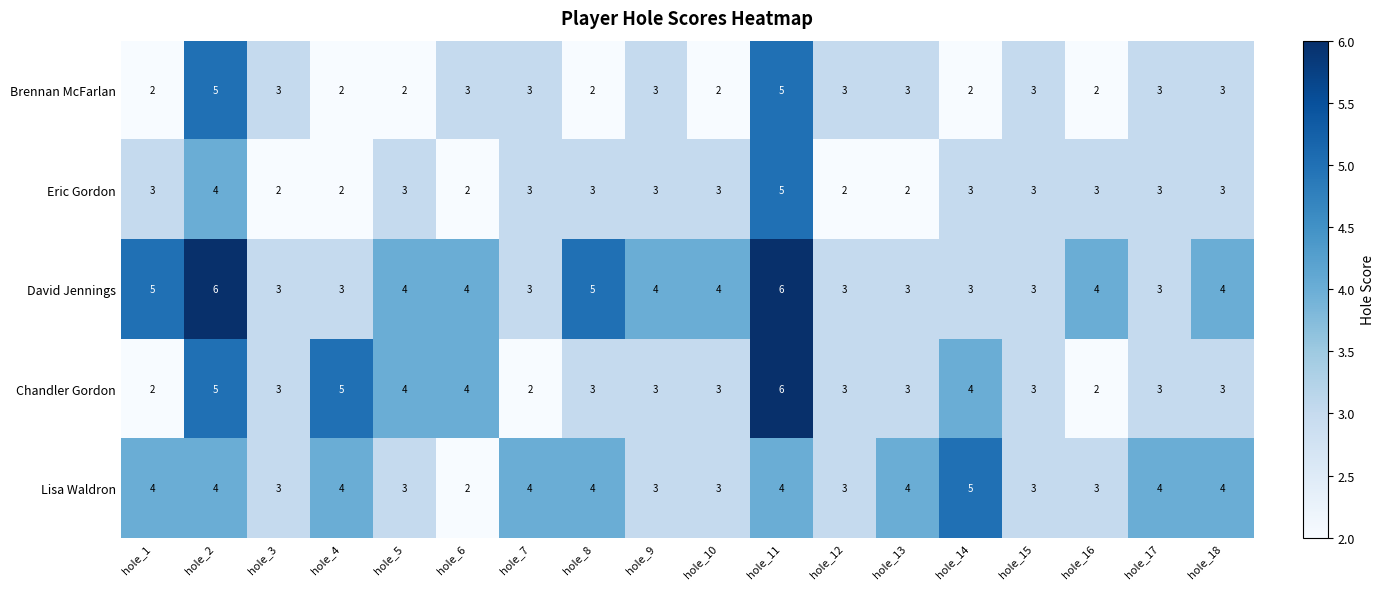

How many Chandler Gordon values are between 3 and 4?

12